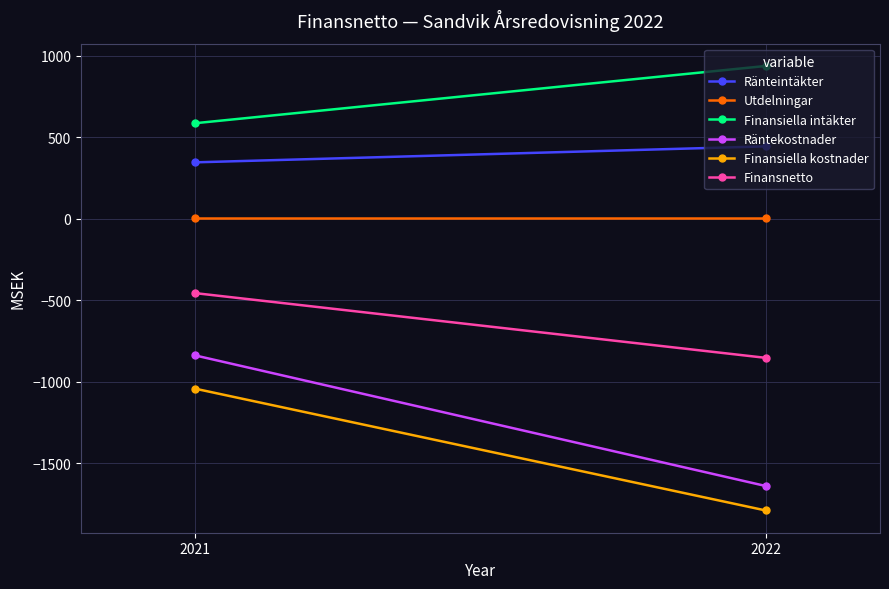

The Räntekostnader series shows -653 at 2022. True or false?

False